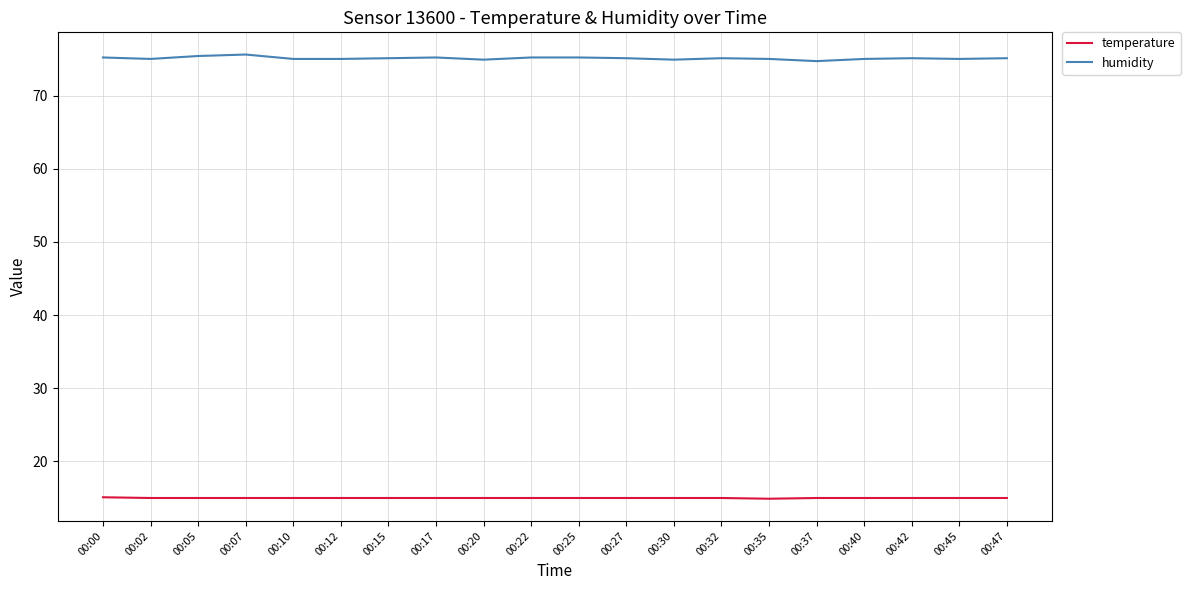

What is the sum of the temperature values at 00:07 and 00:35?

29.9